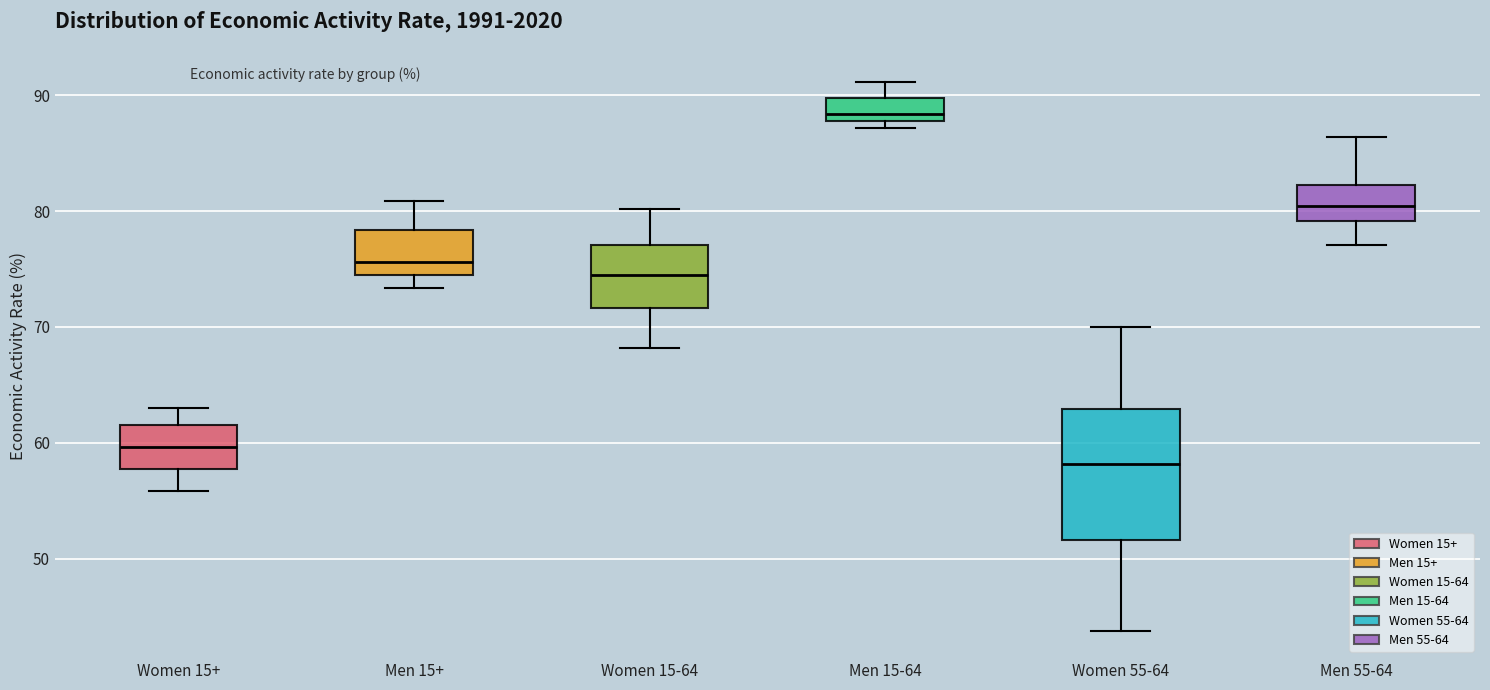

Comparing the boxes themselves (not the whiskers), which one is the tallest?

Women 55-64